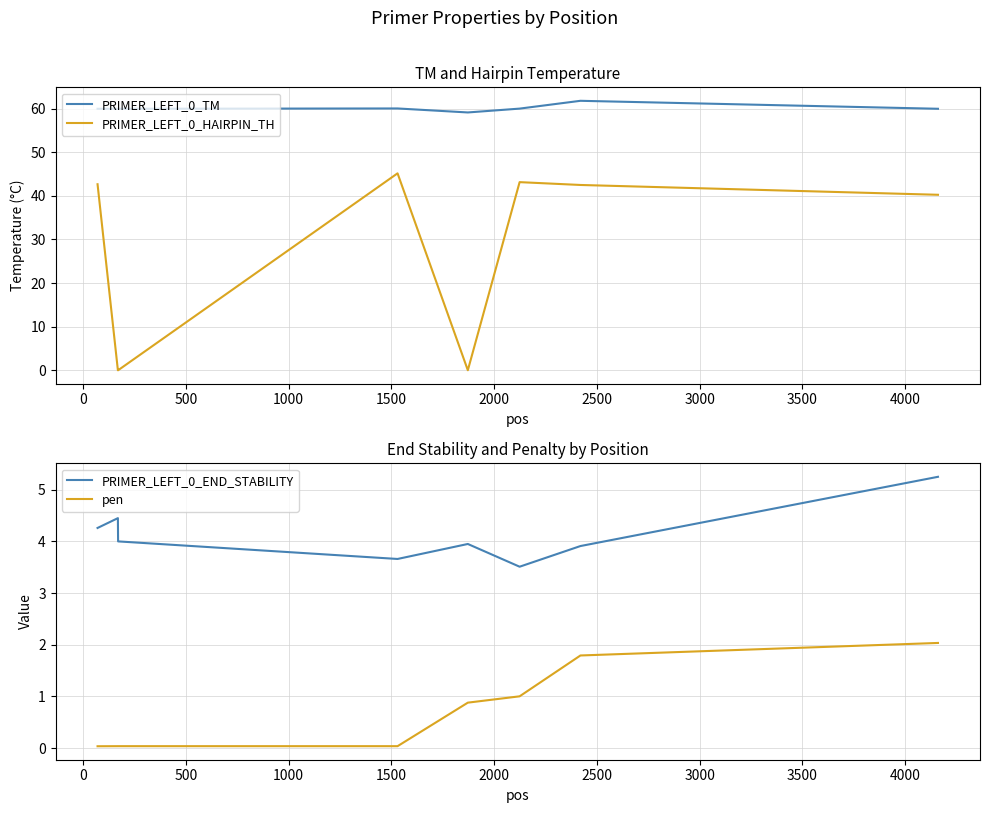

What is the greatest value displayed?

61.8